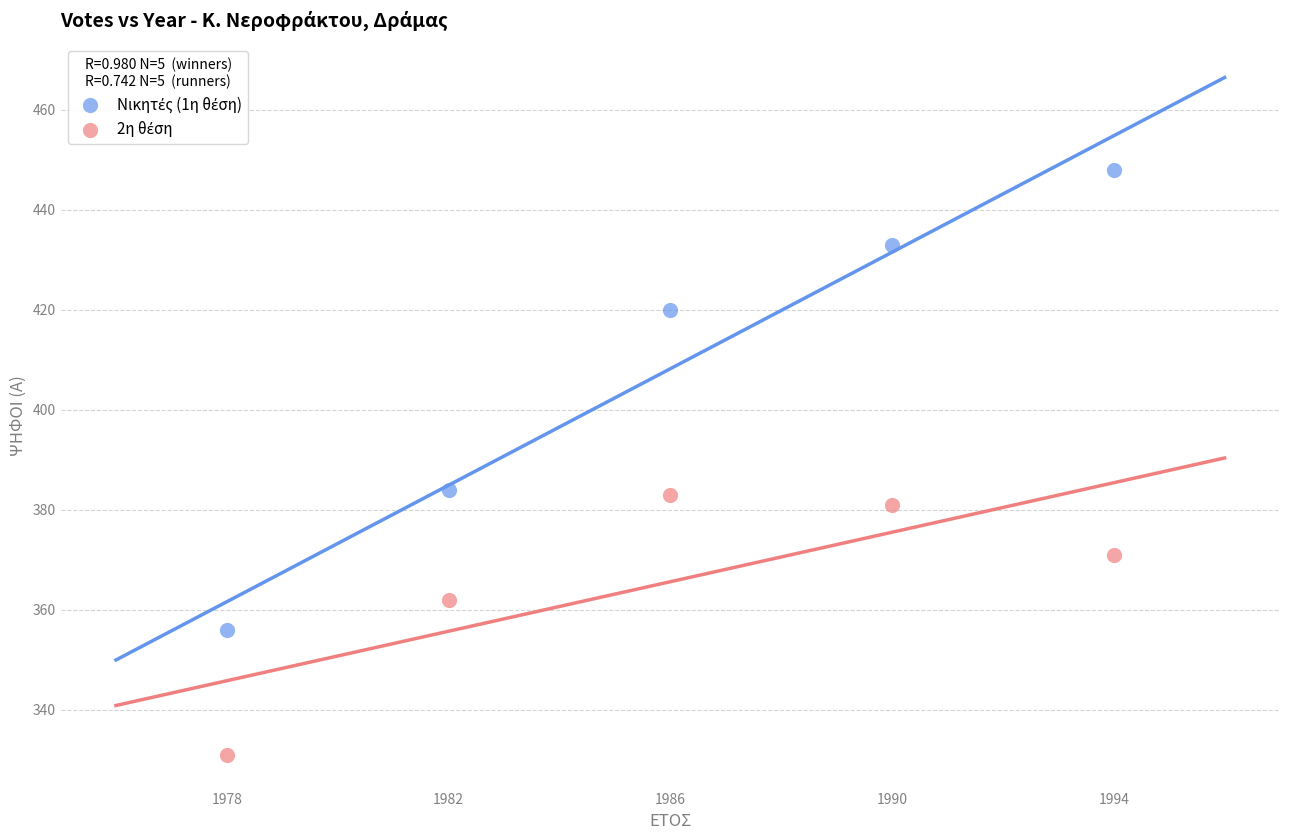

Across all data points, what is the average X value?

1986